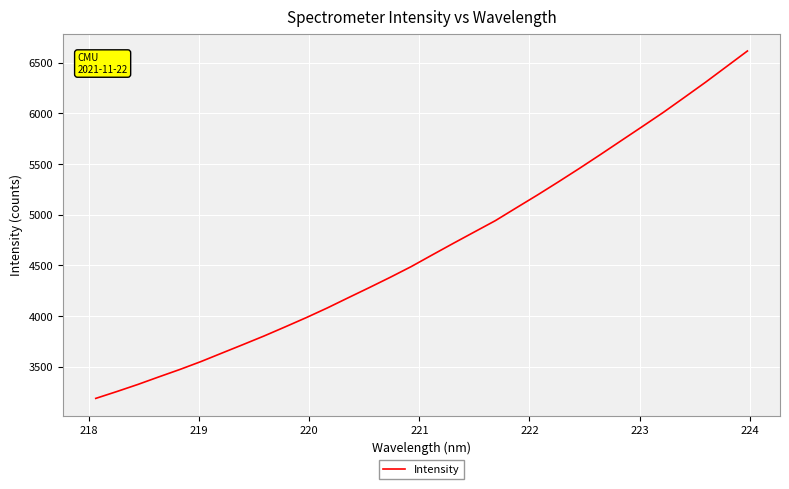

What is the difference between the maximum and minimum values?

3428.5